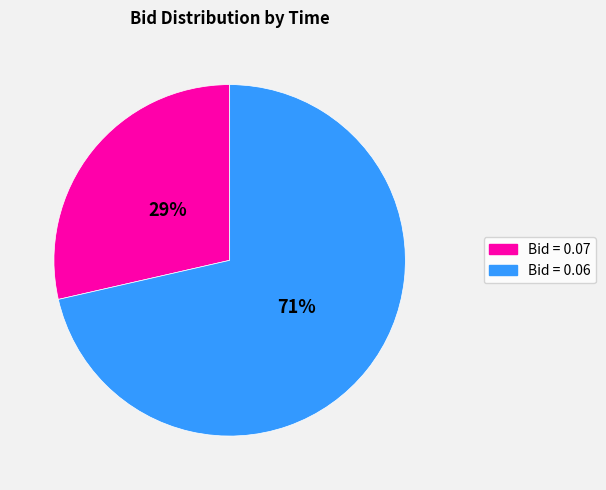

Which category has the smallest portion of the pie?

Bid = 0.07